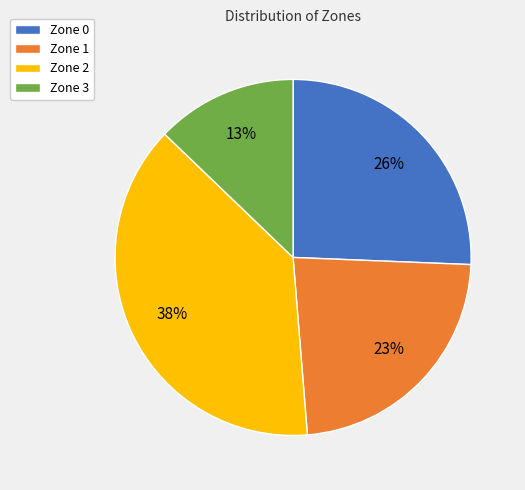

What percentage is the Zone 2 slice, to the nearest percent?

38%